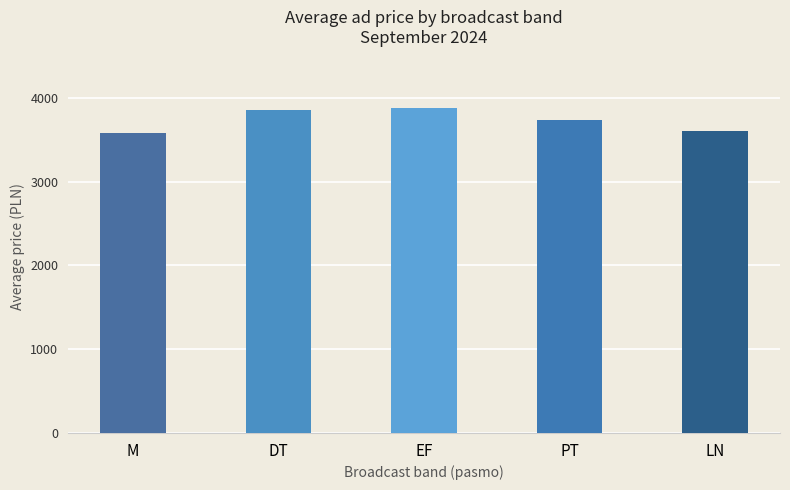

What is the value of the 5th bar from the left?

3600.0